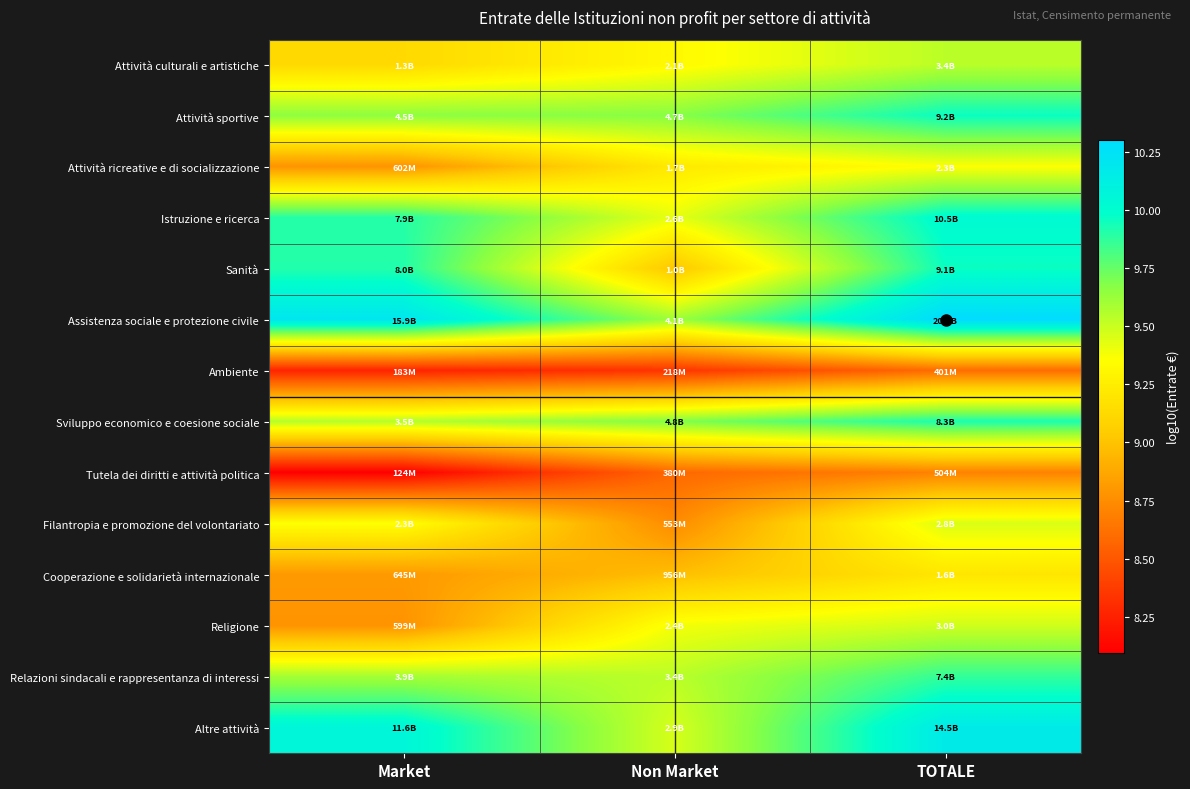

List the series in order of their peak value, highest first.

Assistenza sociale e protezione civile, Altre attività, Istruzione e ricerca, Attività sportive, Sanità, Sviluppo economico e coesione sociale, Relazioni sindacali e rappresentanza di interessi, Attività culturali e artistiche, Religione, Filantropia e promozione del volontariato, Attività ricreative e di socializzazione, Cooperazione e solidarietà internazionale, Tutela dei diritti e attività politica, Ambiente